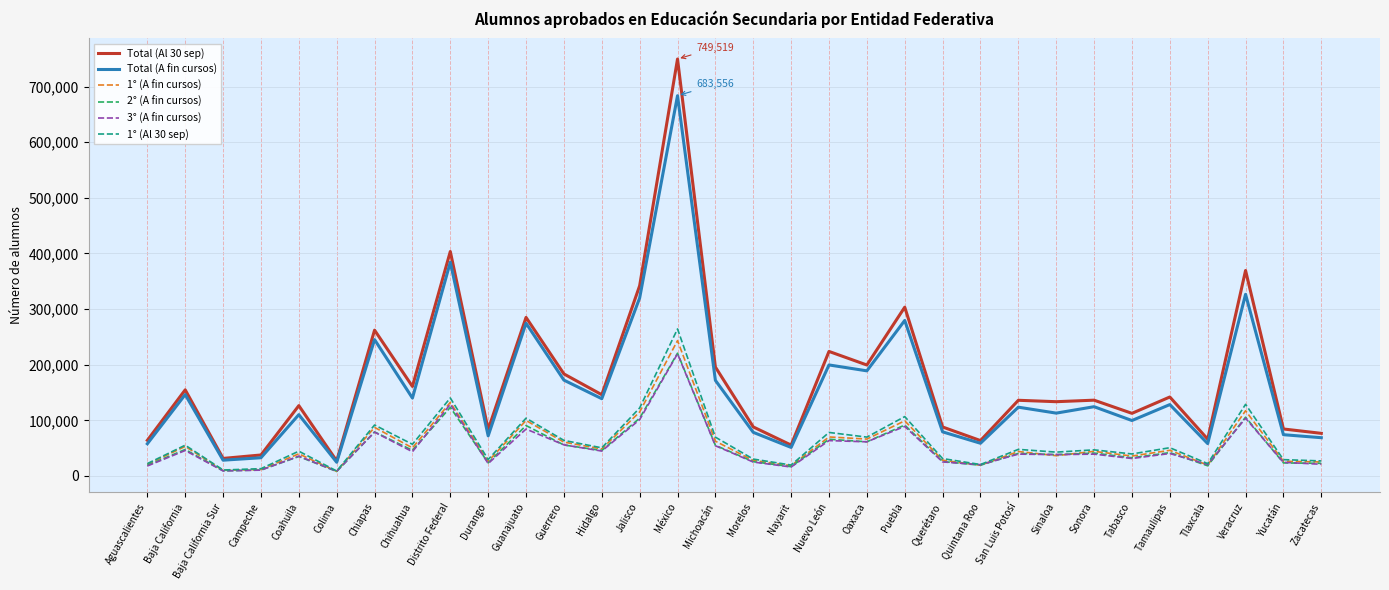

What is the smallest value displayed?

8035